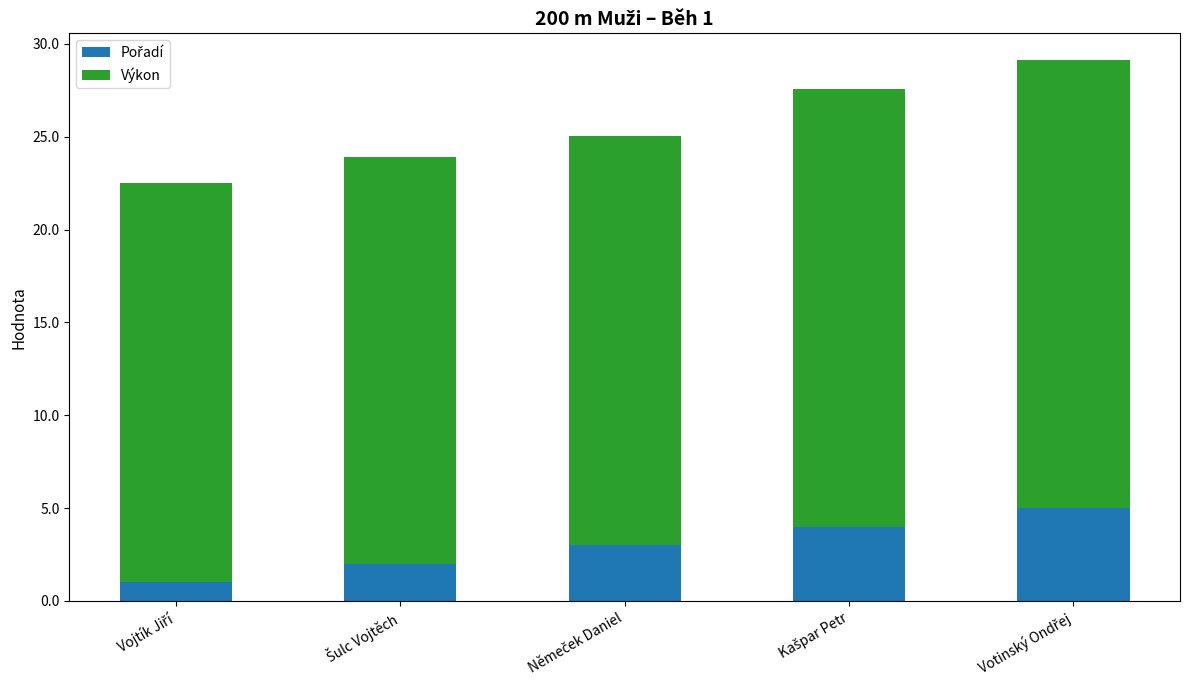

What is the sum of all Pořadí values?

15.0